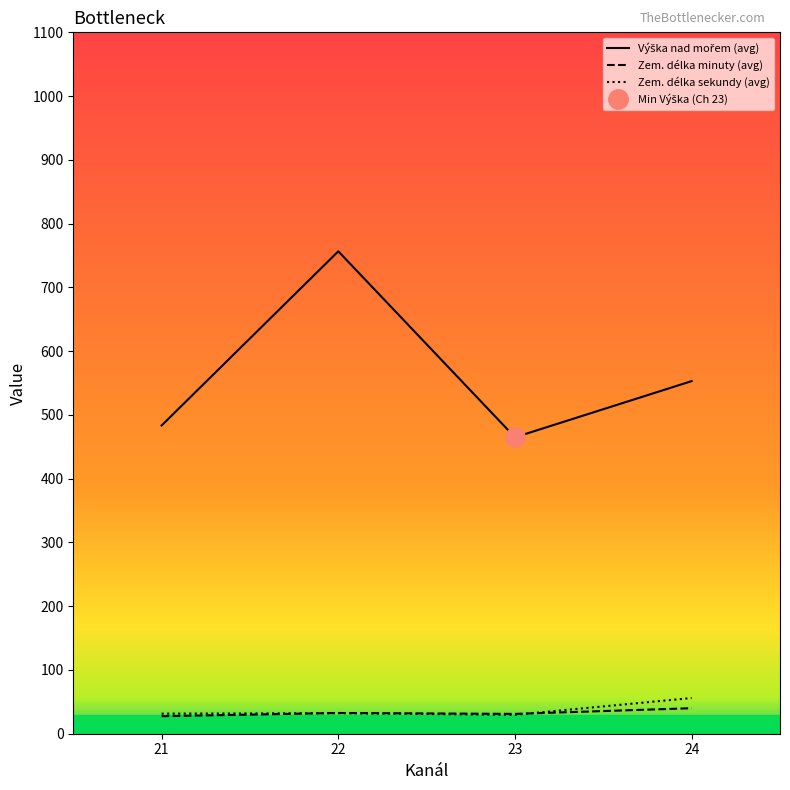

What are all the series names shown in the legend?

Výška nad mořem, Zem. délka minuty, Zem. délka sekundy